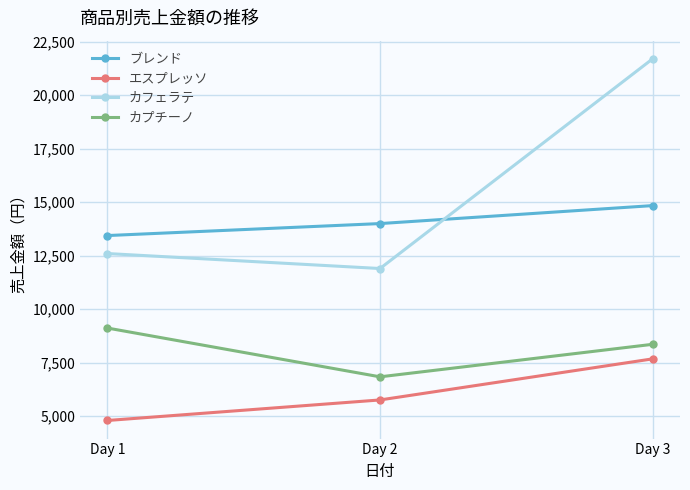

Rank the series by their maximum value, from lowest to highest.

エスプレッソ, カプチーノ, ブレンド, カフェラテ